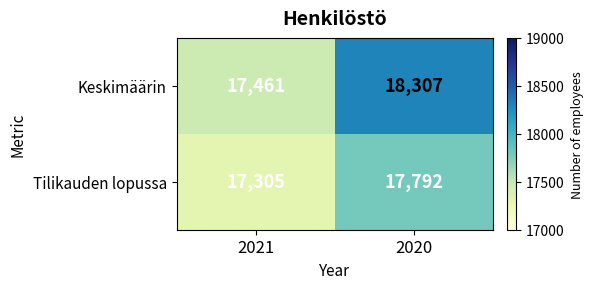

Reading right to left, list all the values displayed in this chart.

Keskimäärin: 2020=18307	2021=17461
Tilikauden lopussa: 2020=17792	2021=17305